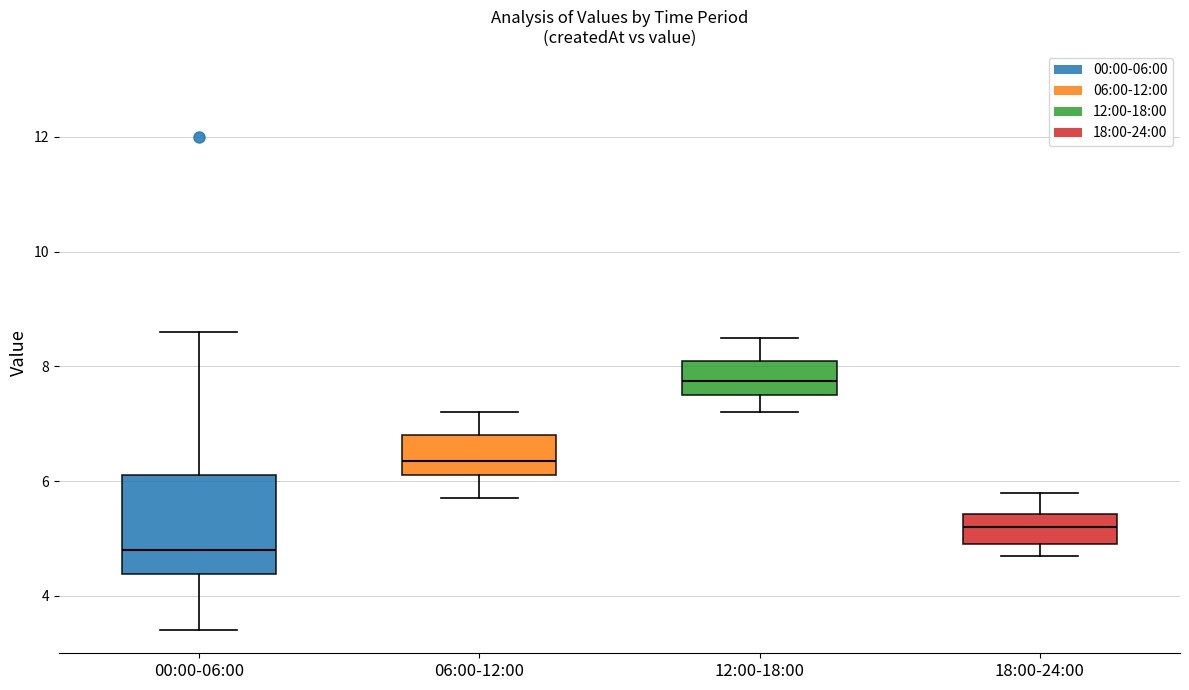

Where is the upper edge of the box for 00:00-06:00 on the y-axis? The values are not printed on the chart, so give them approximately, as read against the axis.

6.2